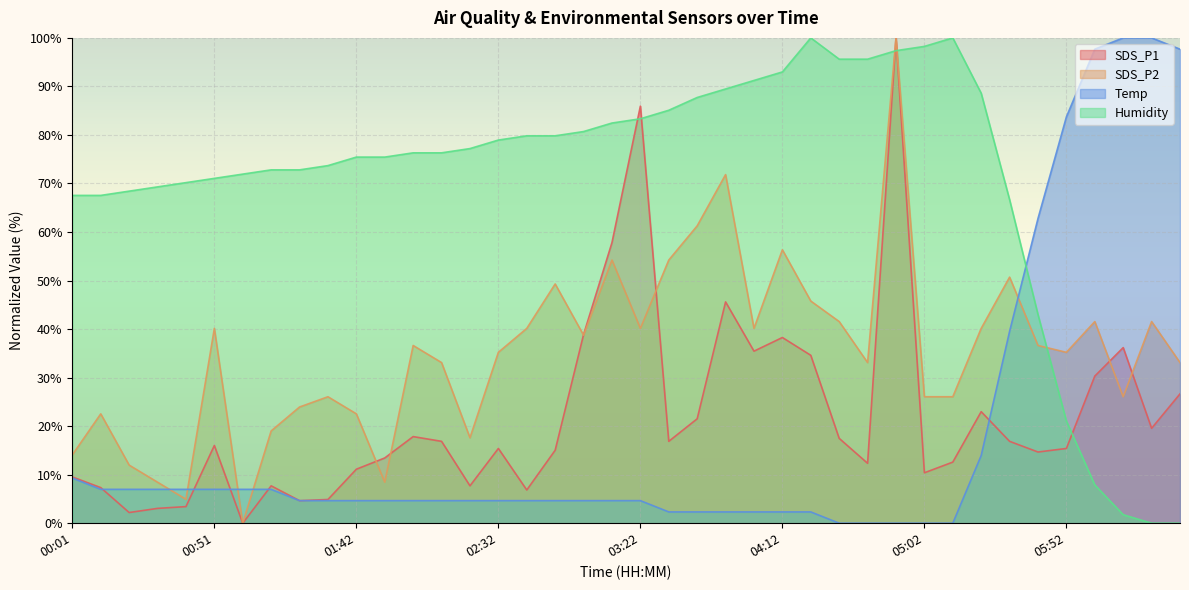

At which label is Humidity closest to 50?

05:42